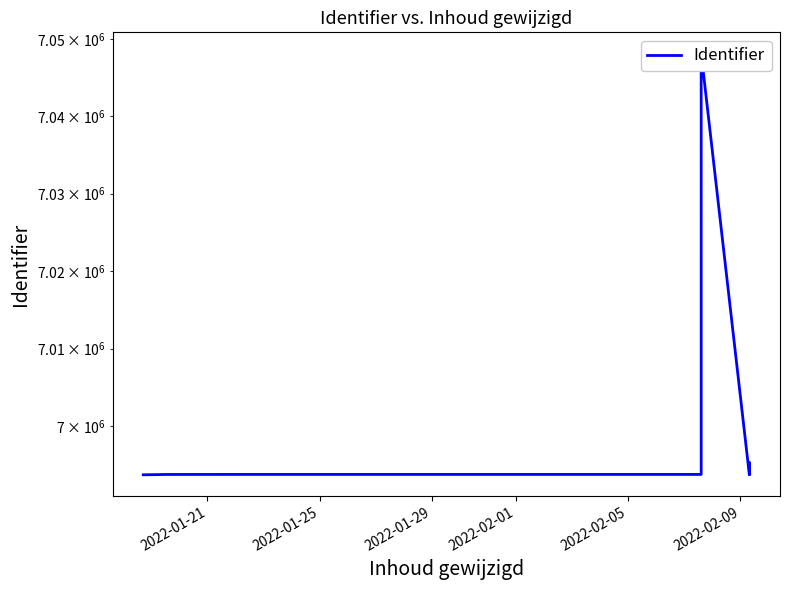

The chart shows a value of 9640881 at 9. True or false?

False